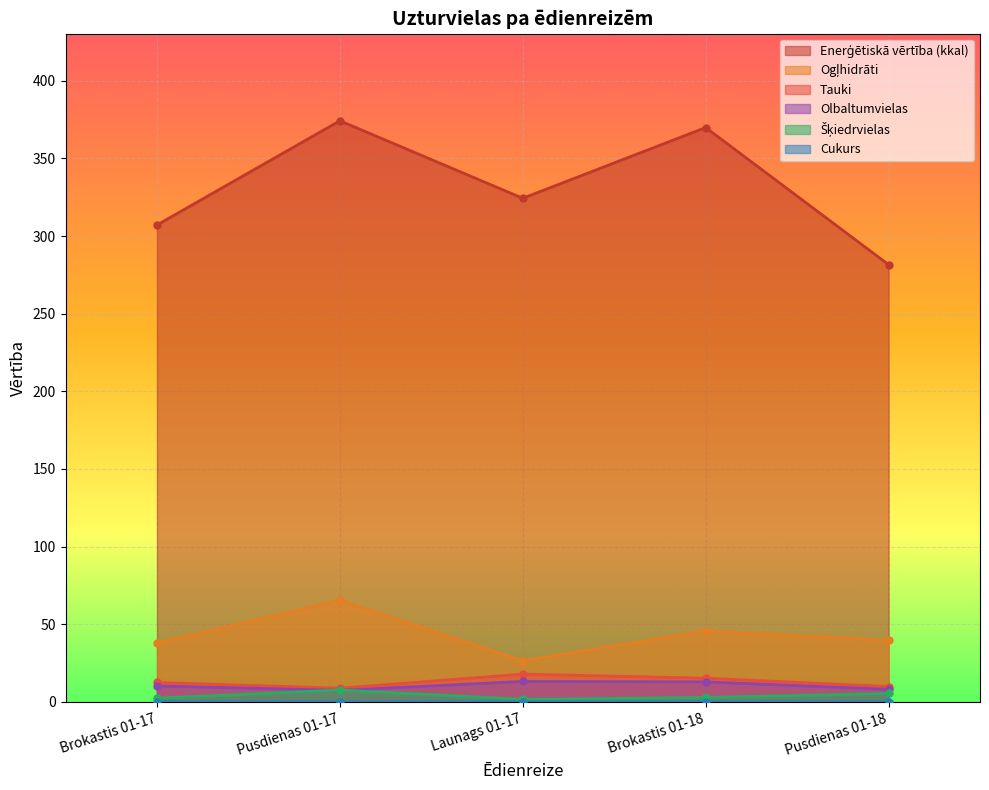

Reading left to right, transcribe all the data shown in this chart.

Tauki: Brokastis 01-17=12.5	Pusdienas 01-17=8.8	Launags 01-17=17.8	Brokastis 01-18=15.2	Pusdienas 01-18=9.9
Enerģētiskā vērtība (kkal): Brokastis 01-17=307.1	Pusdienas 01-17=374.2	Launags 01-17=324.3	Brokastis 01-18=369.9	Pusdienas 01-18=281.6
Ogļhidrāti: Brokastis 01-17=37.8	Pusdienas 01-17=65.5	Launags 01-17=26.5	Brokastis 01-18=45.7	Pusdienas 01-18=39.6
Olbaltumvielas: Brokastis 01-17=10.2	Pusdienas 01-17=7.4	Launags 01-17=13.1	Brokastis 01-18=12.9	Pusdienas 01-18=8.1
Šķiedrvielas: Brokastis 01-17=2.4	Pusdienas 01-17=7.6	Launags 01-17=1.6	Brokastis 01-18=2.8	Pusdienas 01-18=5.4
Cukurs: Brokastis 01-17=0.0	Pusdienas 01-17=0.0	Launags 01-17=0.0	Brokastis 01-18=0.0	Pusdienas 01-18=0.0